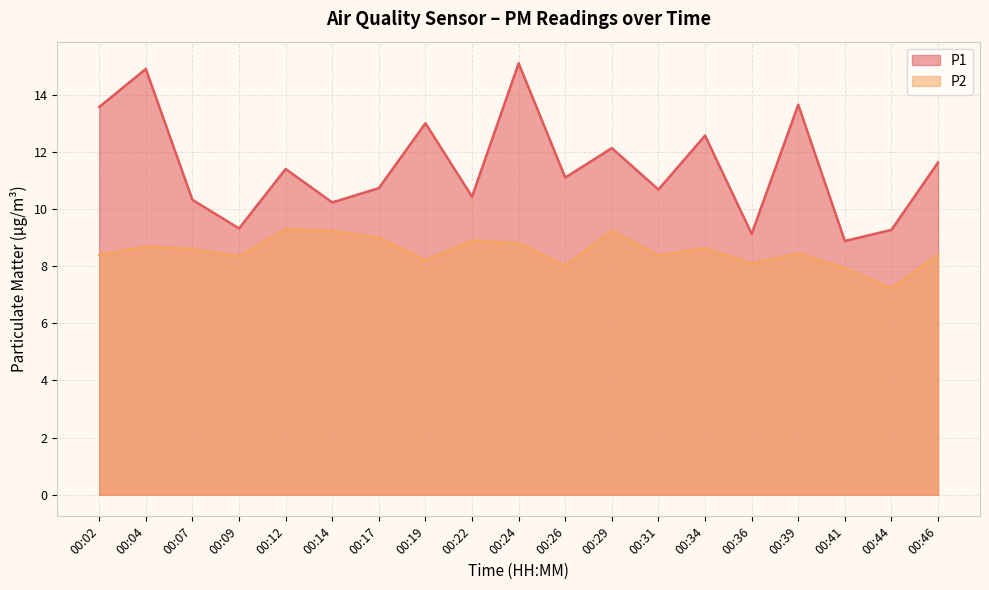

Is it true that P1 equals 6.0 at 00:46?

False